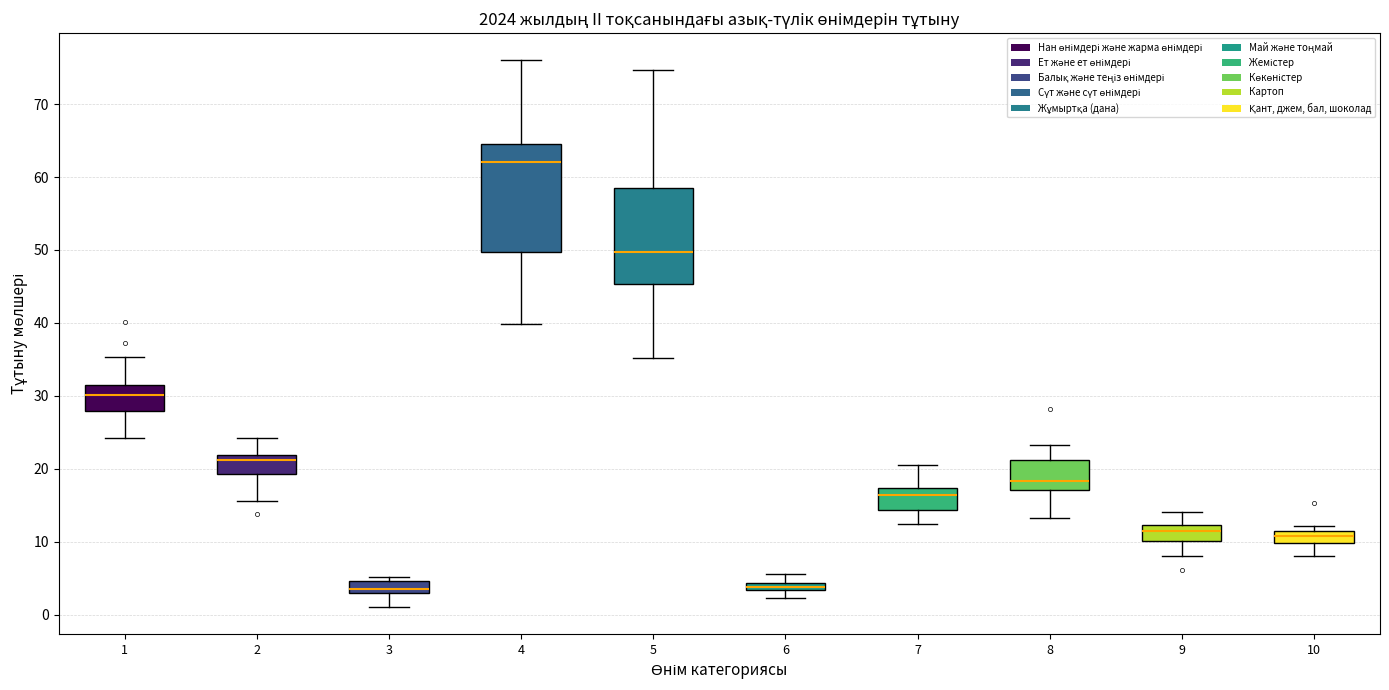

Where does the lower whisker of the box at x = 9 end on the y-axis? The values are not printed on the chart, so give them approximately, as read against the axis.

8